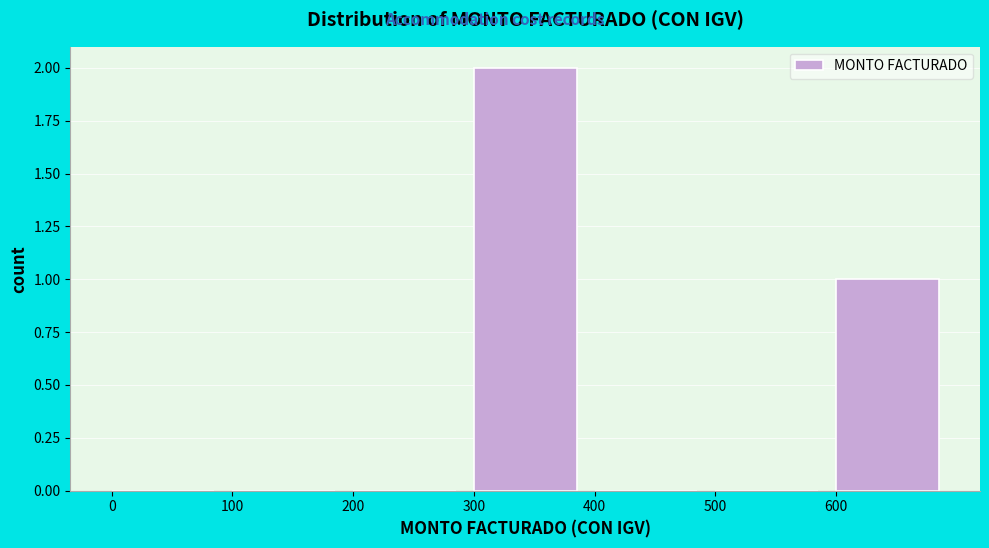

Reading left to right, list every bar in this chart as the range it spans on the x-axis followed by its height. The values are not printed on the chart, so give them approximately, as read against the axis.

0 to 100: 0
100 to 200: 0
200 to 300: 0
300 to 400: 2
400 to 500: 0
500 to 600: 0
600 to 700: 1